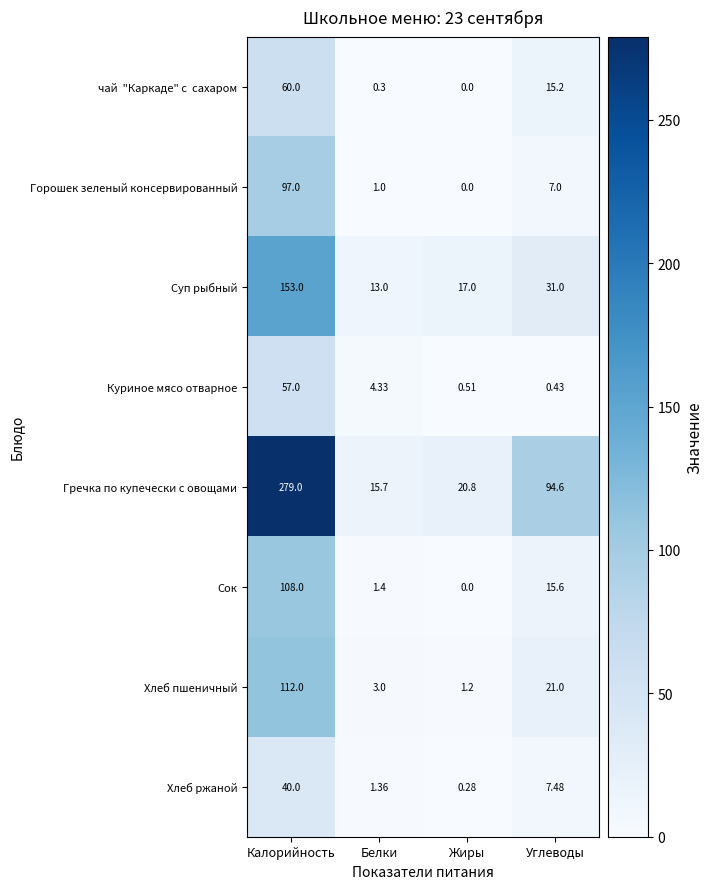

Where is Хлеб ржаной nearest to the value 20?

Углеводы